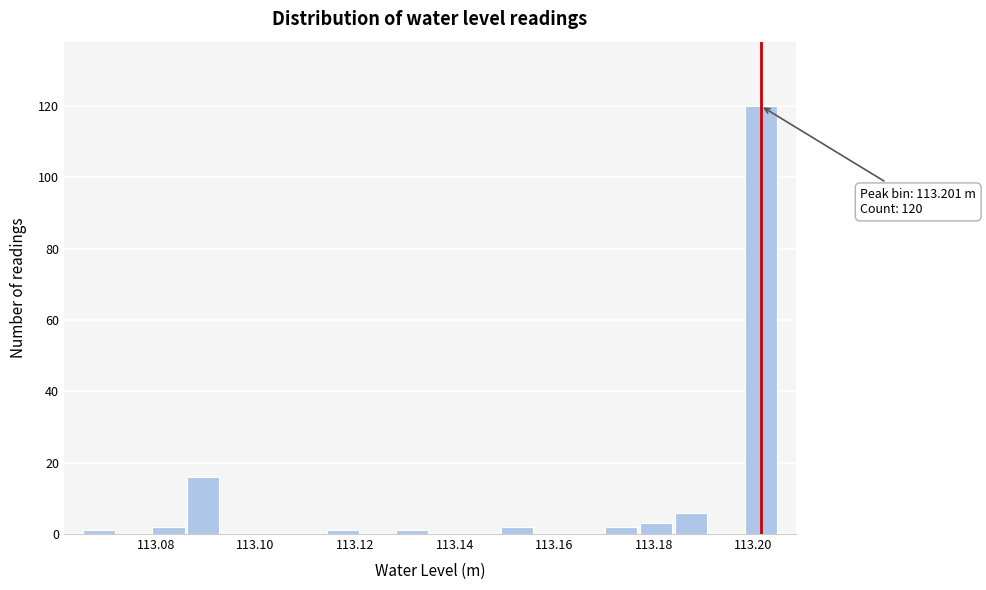

Read against the x-axis, roughly where is the centre of the tallest bar?

113.202